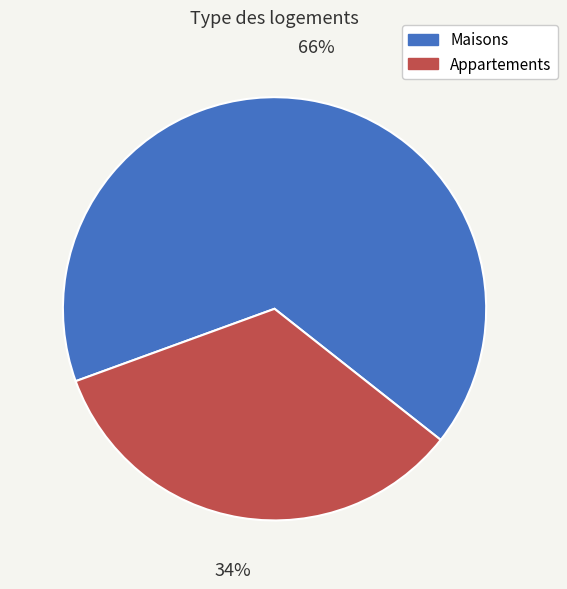

Which slice is the largest?

Maisons